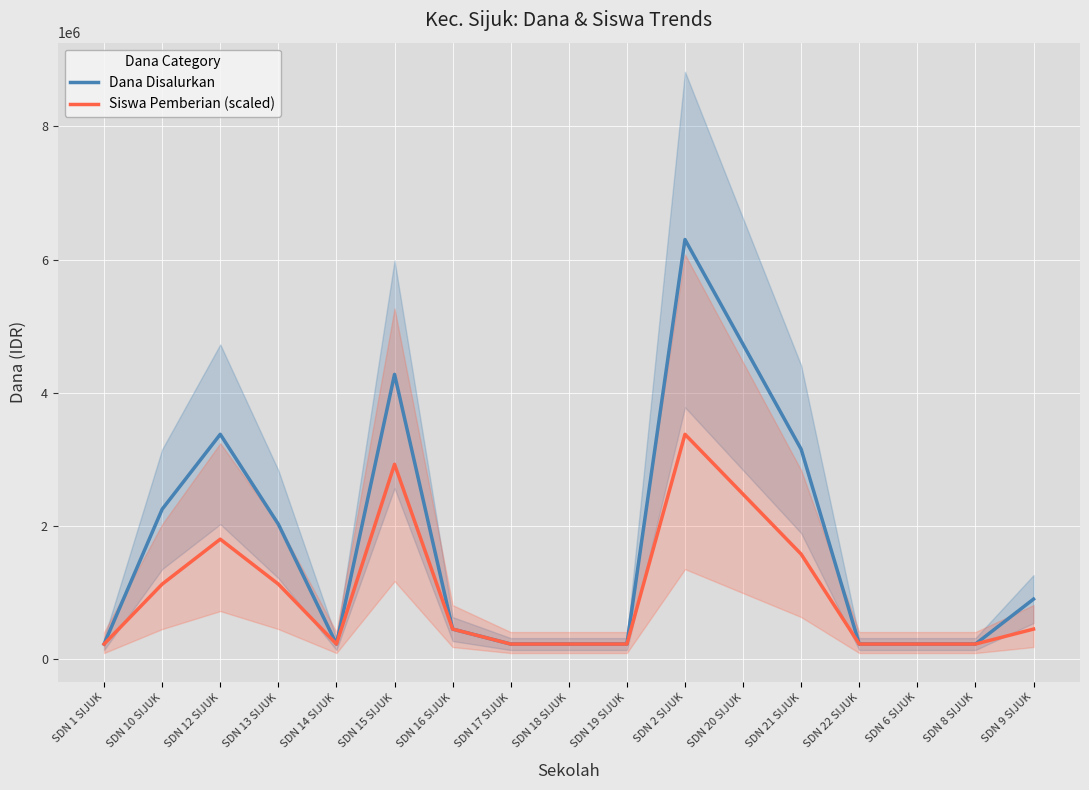

What value does the Dana Disalurkan series have at SDN 6 SIJUK?

225000